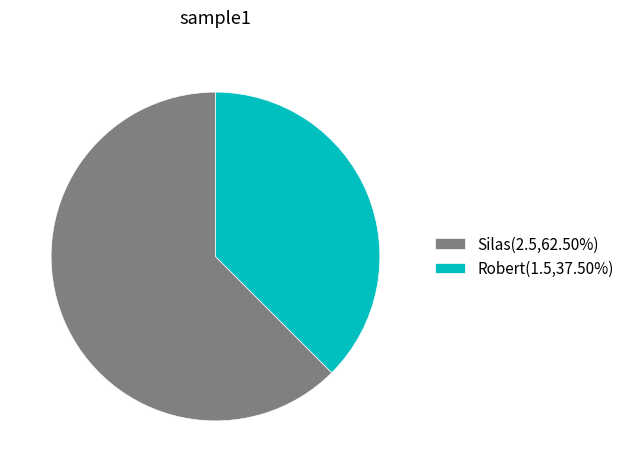

Is it true that Robert is 32% of the pie?

False